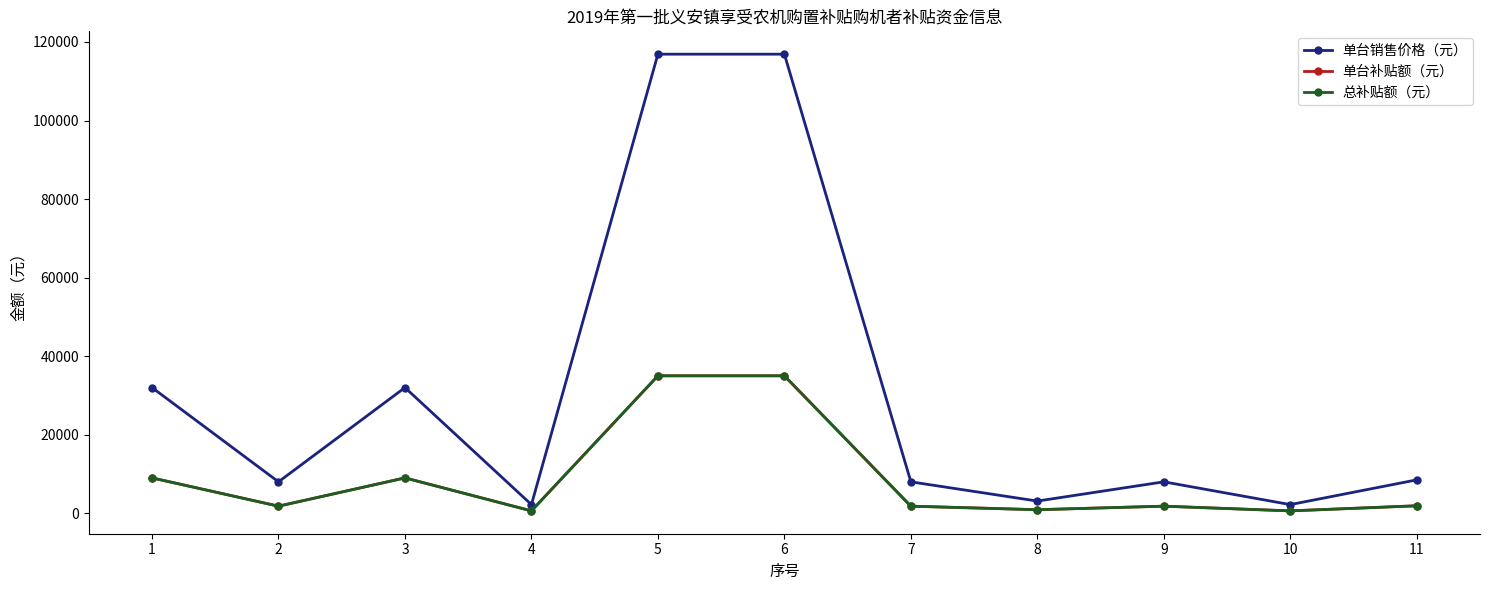

At 8, list the series in order from largest to smallest.

单台销售价格（元）, 单台补贴额（元）, 总补贴额（元）